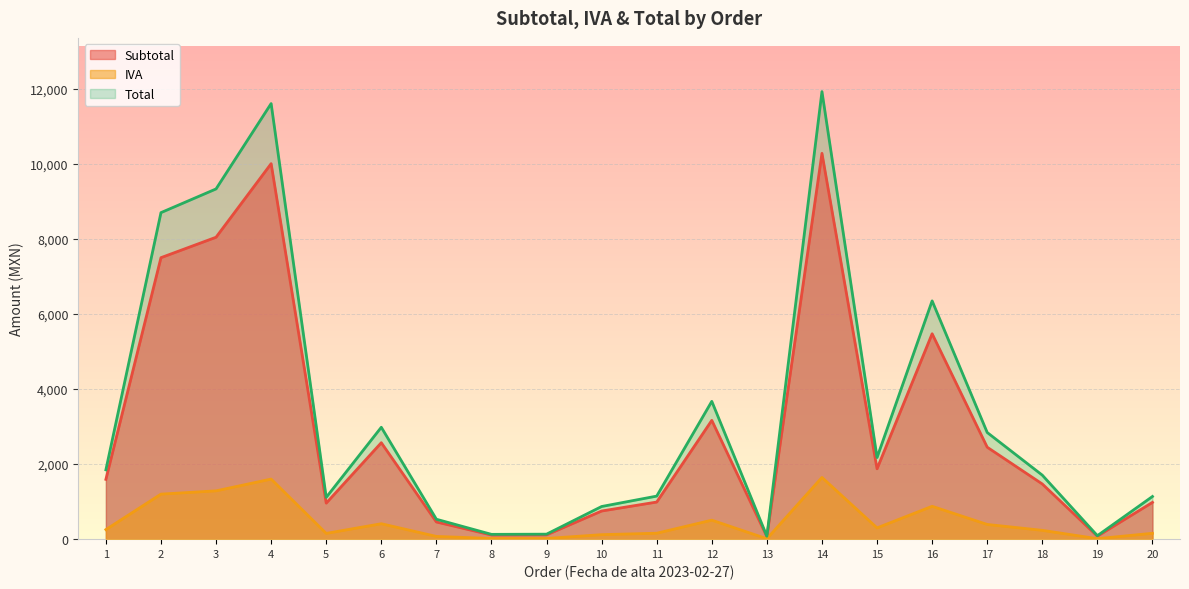

Is the value of IVA at 3 greater than the value of Total at 18?

No